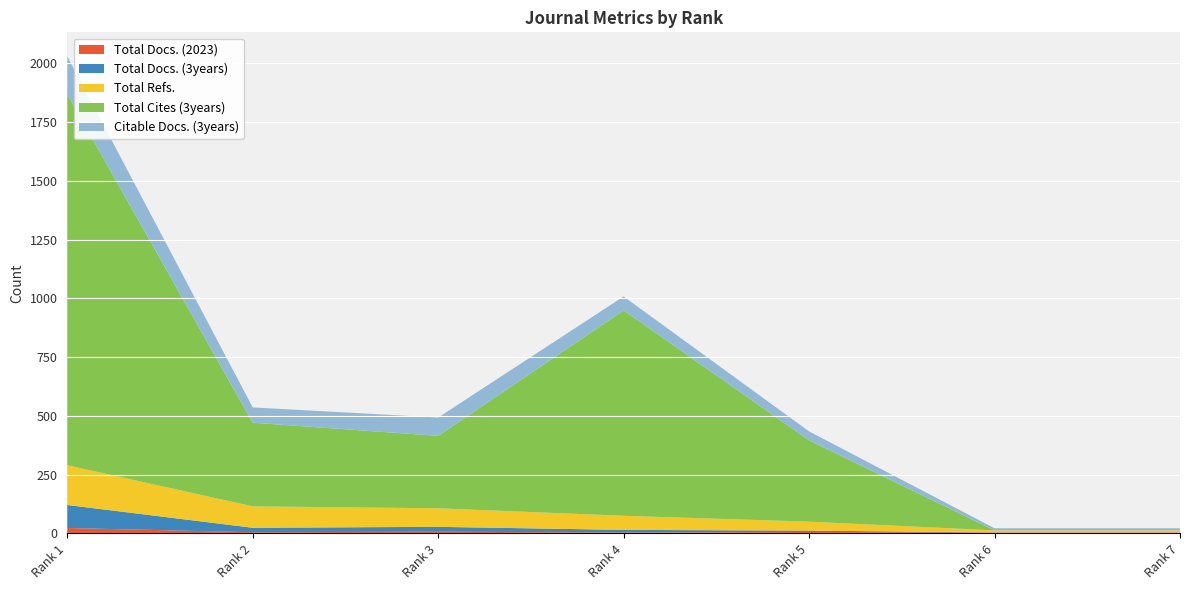

Reading left to right, what are all the values shown in this chart?

Total Docs. (2023): Rank 1=23	Rank 2=5	Rank 3=7	Rank 4=4	Rank 5=6	Rank 6=4	Rank 7=4
Total Docs. (3years): Rank 1=98	Rank 2=19	Rank 3=21	Rank 4=11	Rank 5=6	Rank 6=0	Rank 7=0
Total Refs.: Rank 1=169	Rank 2=91	Rank 3=79	Rank 4=60	Rank 5=38	Rank 6=9	Rank 7=9
Total Cites (3years): Rank 1=1578	Rank 2=356	Rank 3=308	Rank 4=874	Rank 5=346	Rank 6=0	Rank 7=0
Citable Docs. (3years): Rank 1=162	Rank 2=65	Rank 3=78	Rank 4=59	Rank 5=38	Rank 6=9	Rank 7=9